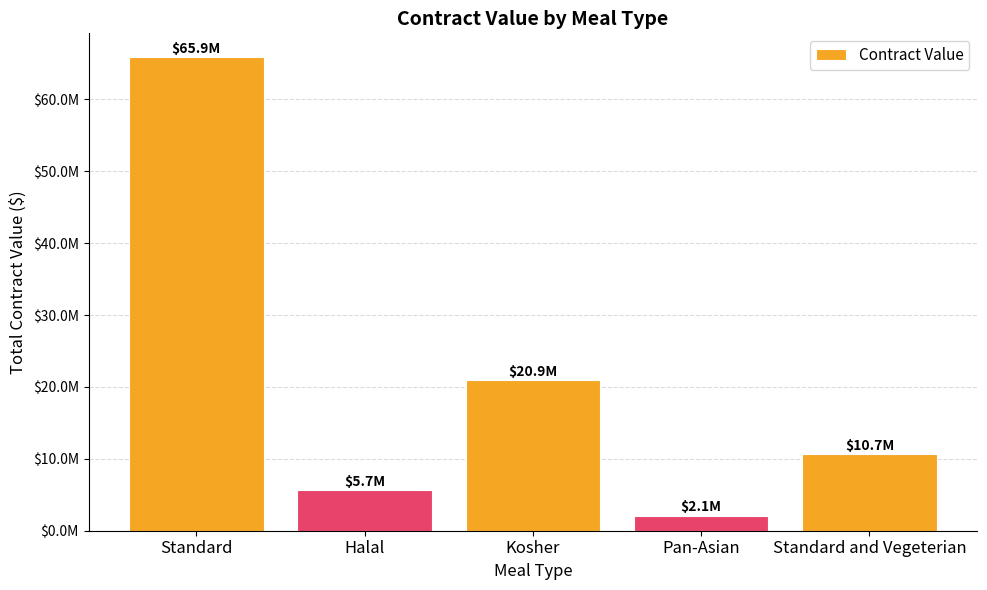

Does the chart contain any negative values?

No